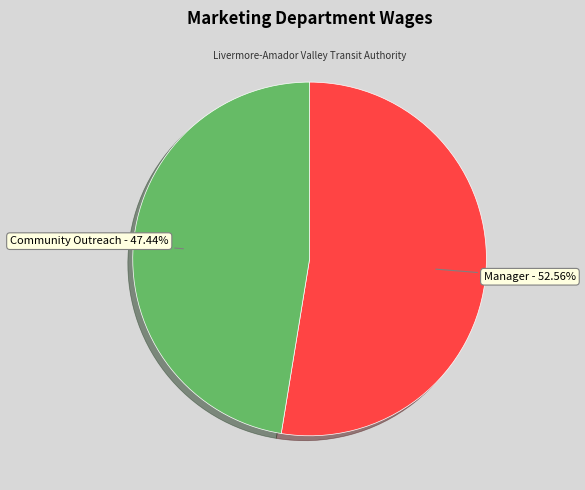

To the nearest percent, what portion does Manager represent?

53%